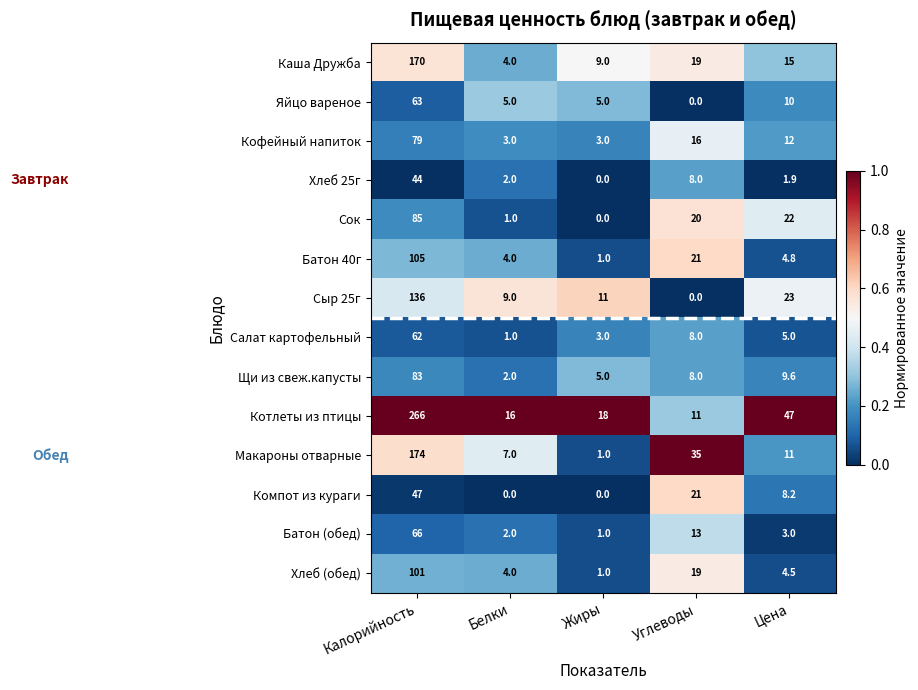

Between Белки and Жиры, which series saw the biggest shift?

Макароны отварные